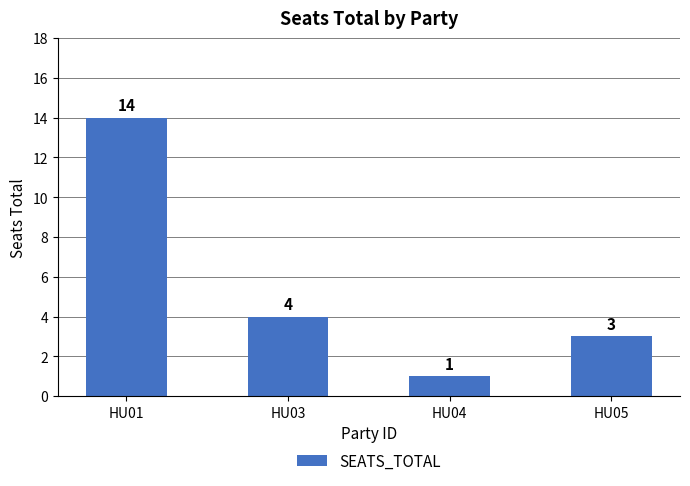

Approximately how many times larger is the value at HU04 compared to HU01?

0.1